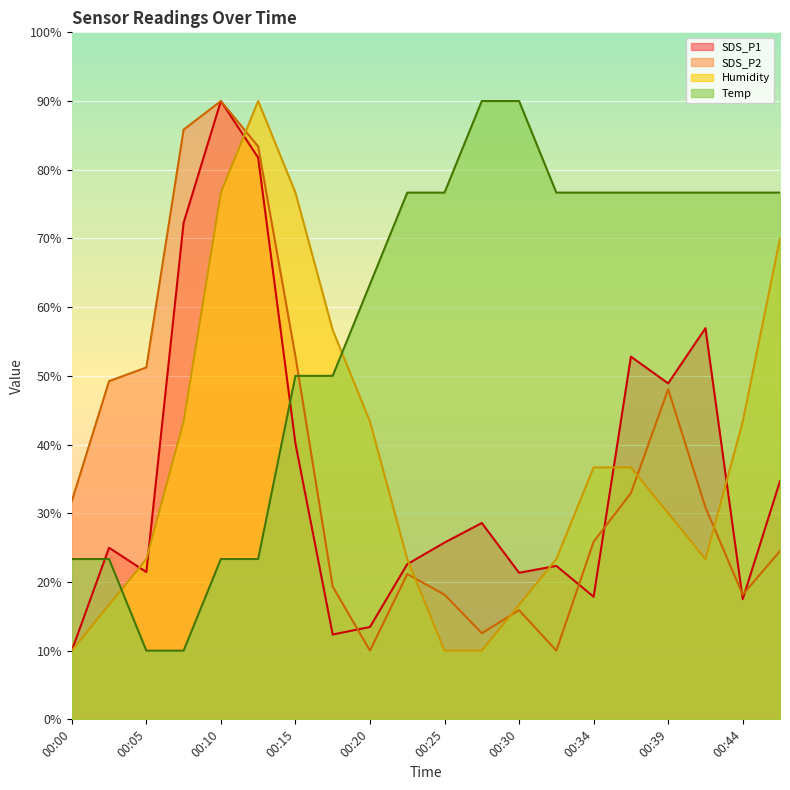

What are all the series names shown in the legend?

SDS_P1, SDS_P2, Humidity, Temp